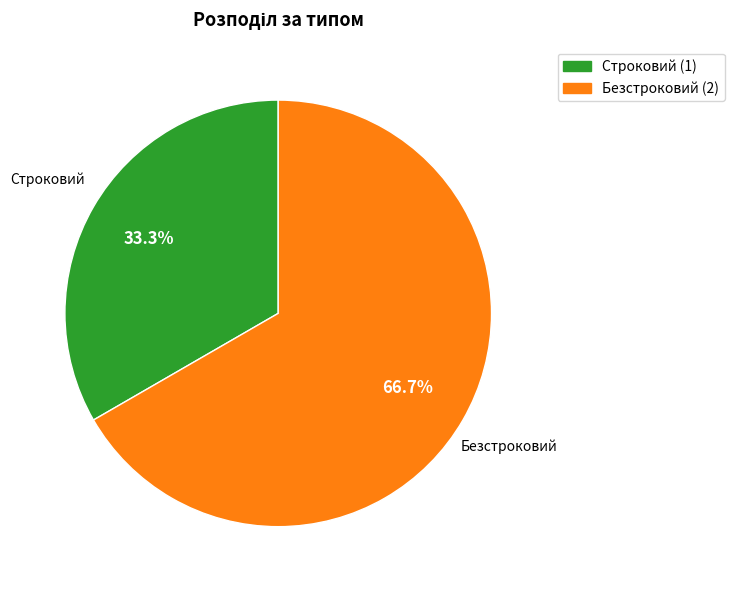

To the nearest percent, what is the combined percentage of Безстроковий and Строковий?

100%